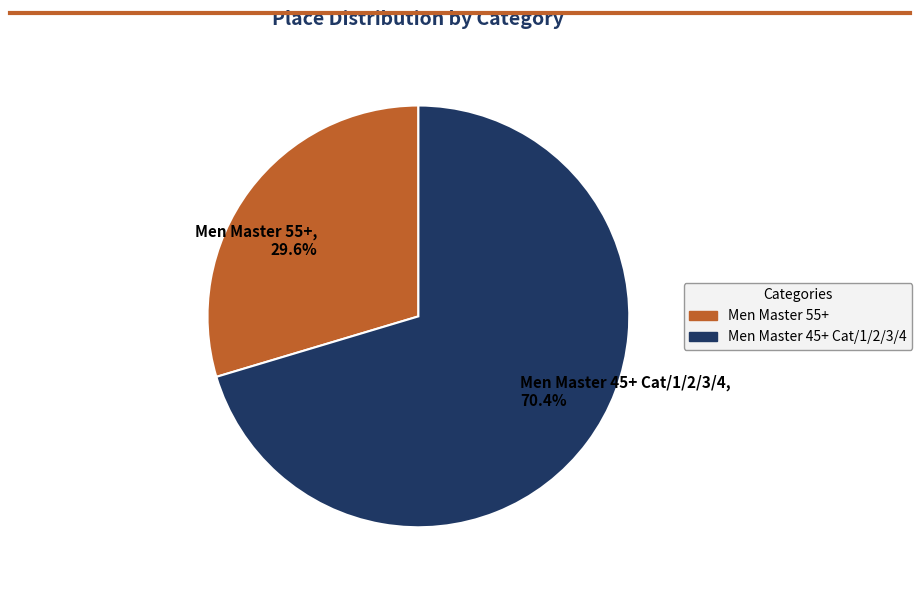

How much of the chart is everything except Men Master 55+?

70.4%